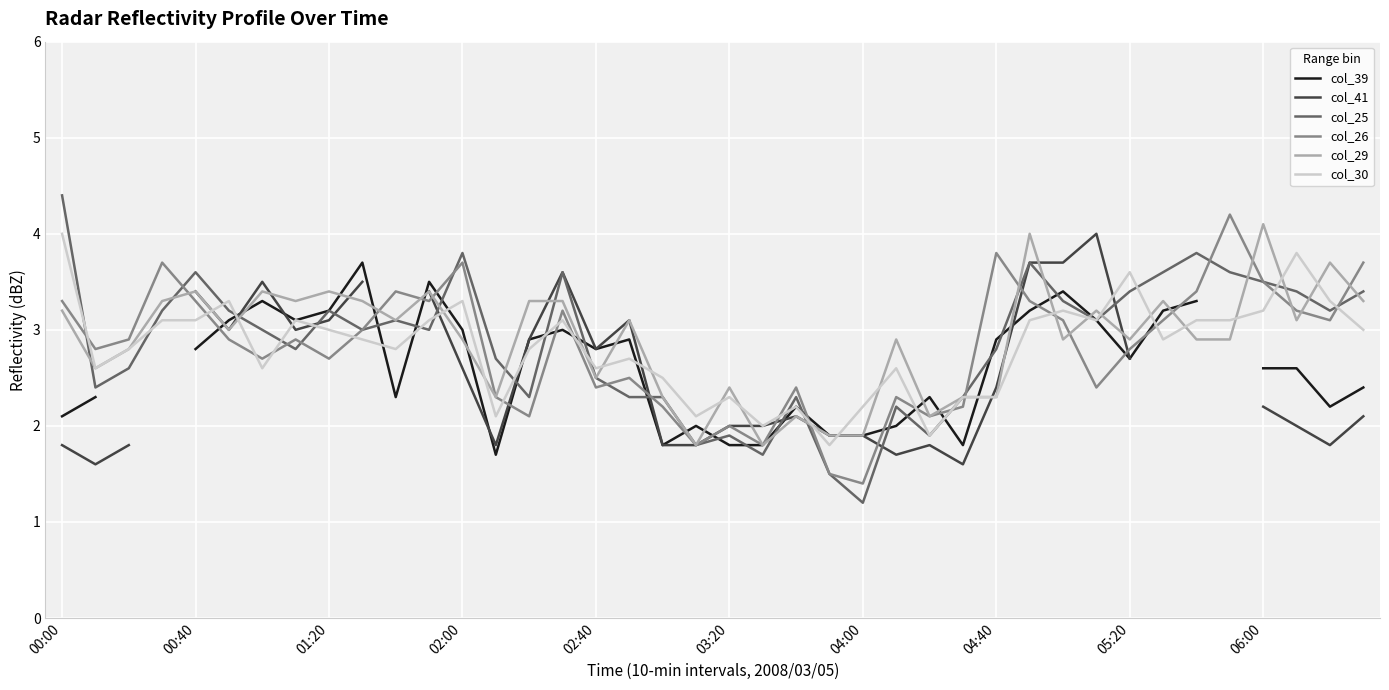

After their last crossing, which series has the higher values: col_30 or col_26?

col_26